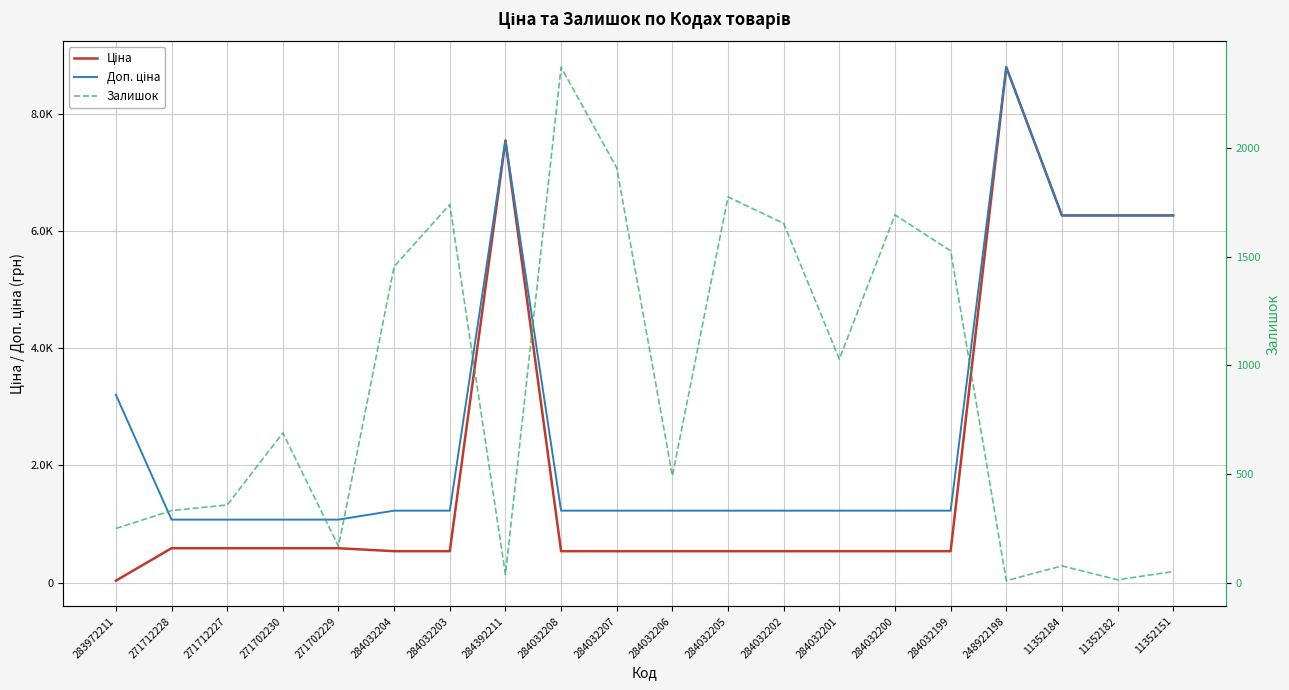

What is the lowest value of the Залишок series?

11.0